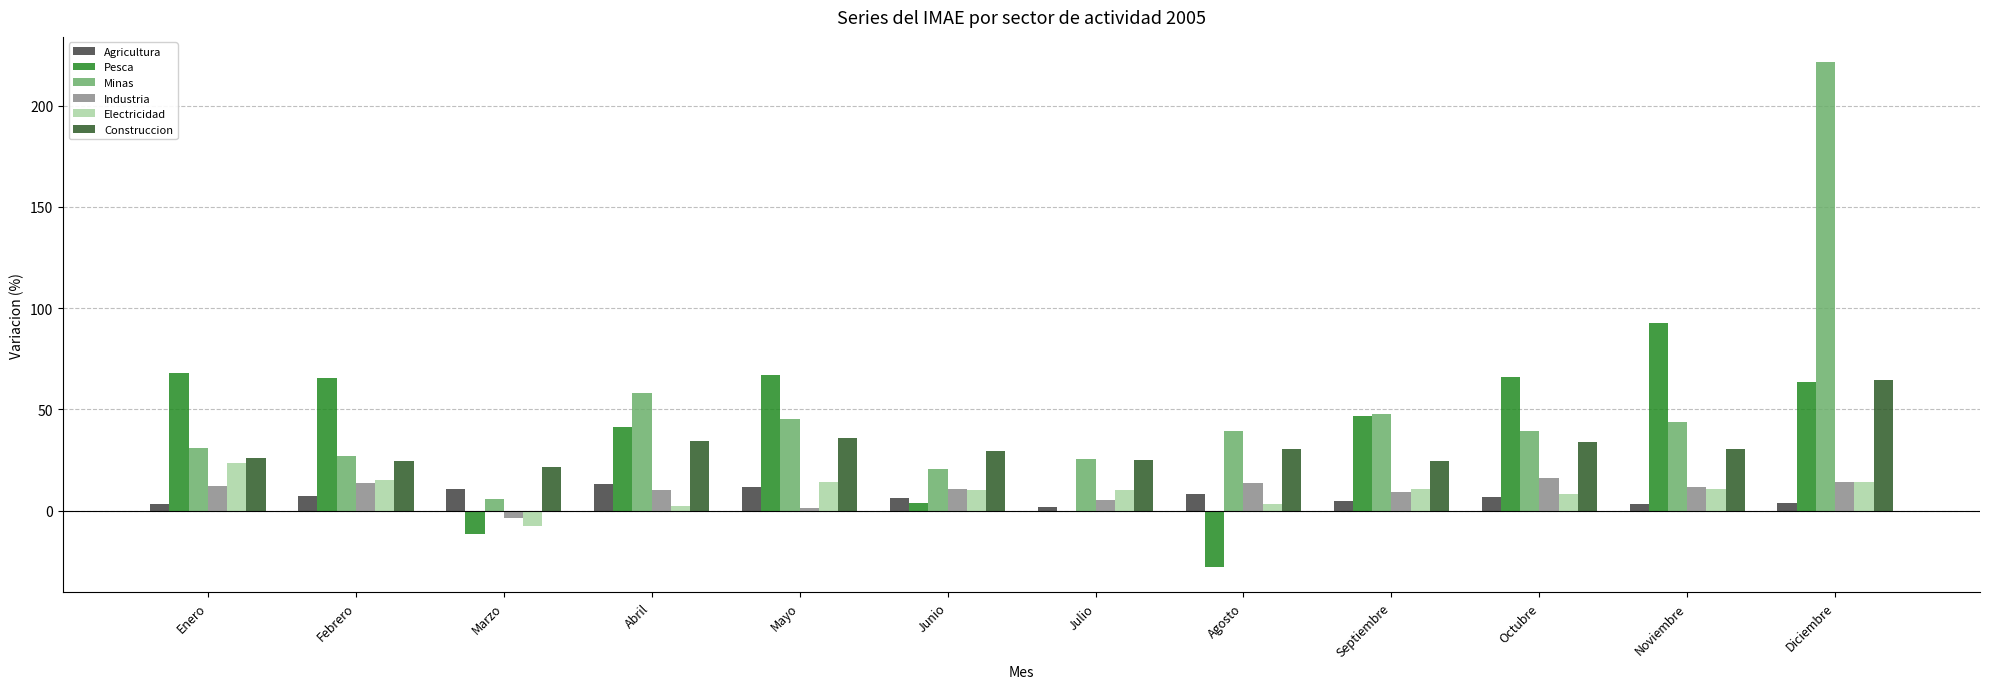

How many categories are shown in the chart?

12